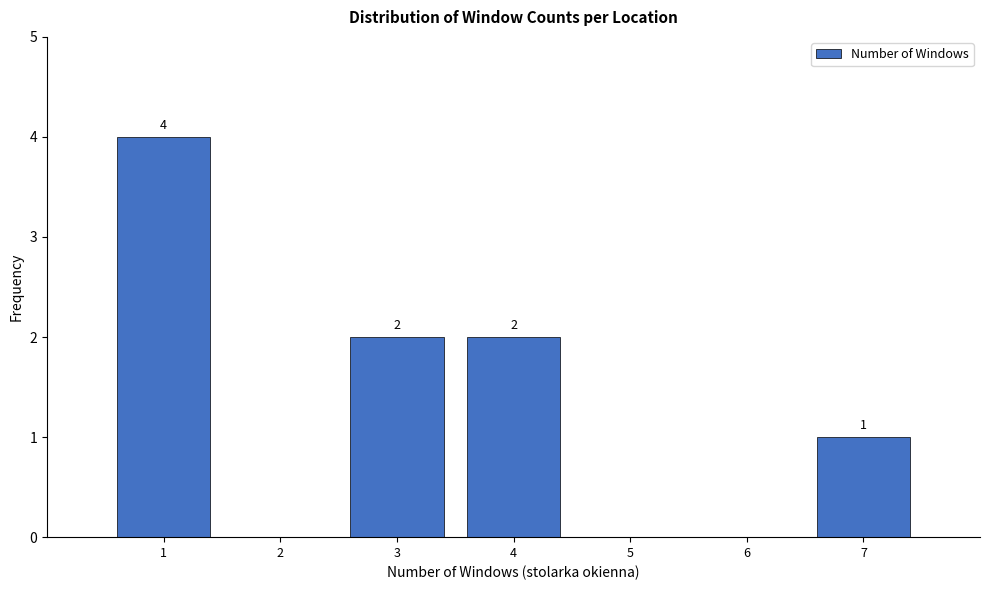

Which range on the x-axis has the tallest bar?

0.5 to 1.5